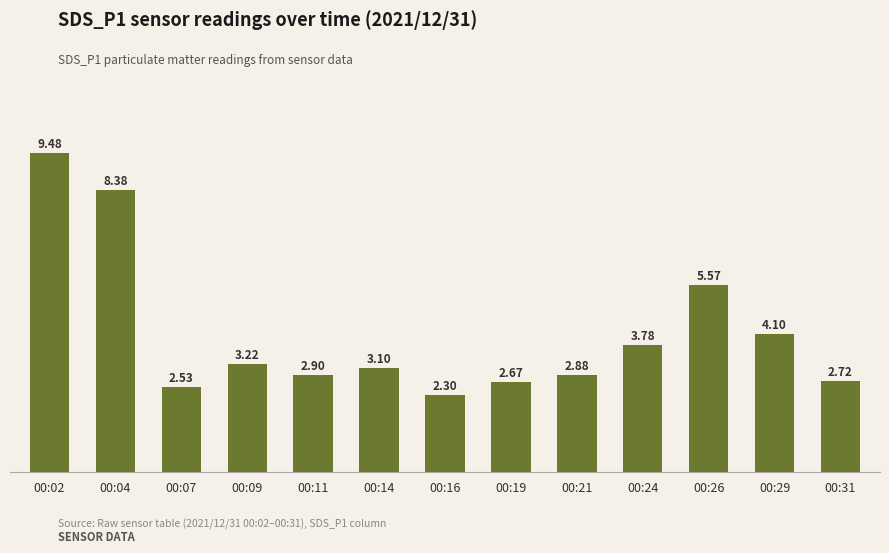

What is the minimum value shown in the chart?

2.3